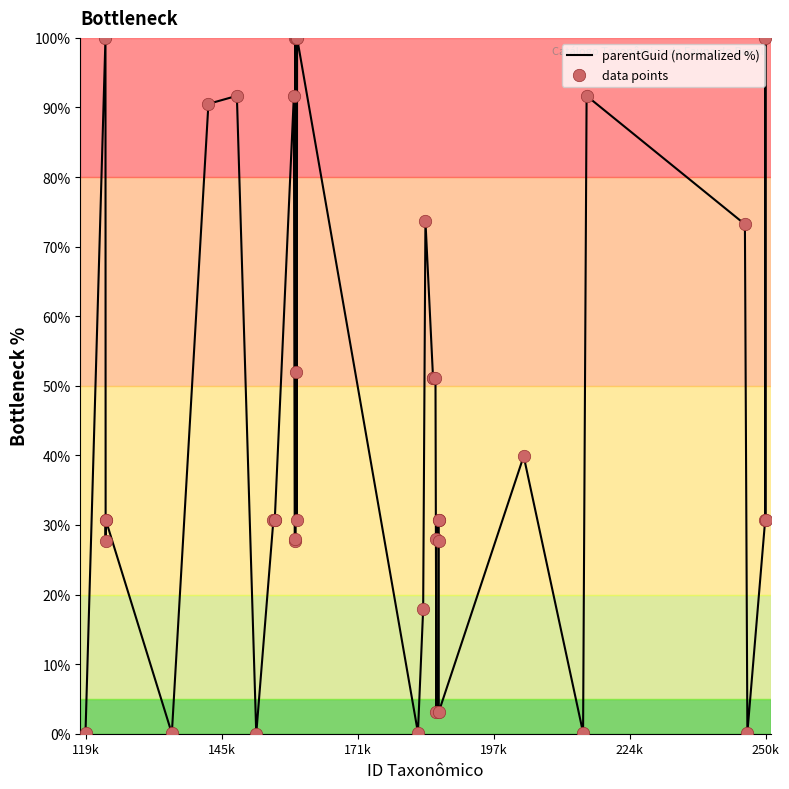

What is the maximum value shown in the chart?

100.0